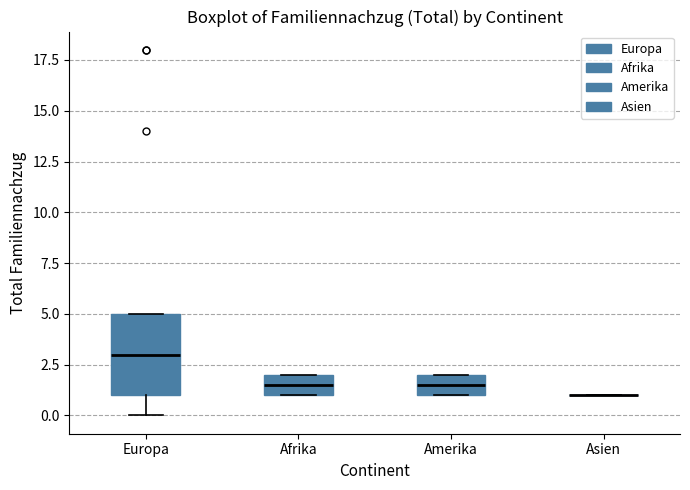

Comparing the boxes themselves (not the whiskers), which one is the tallest?

Europa